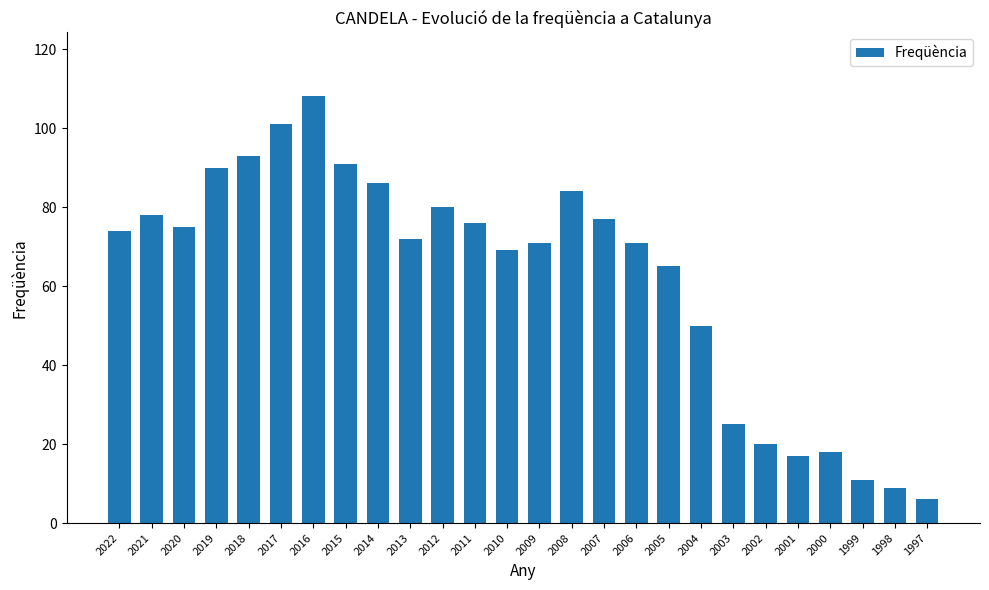

Reading right to left, transcribe all the data shown in this chart.

6	9	11	18	17	20	25	50	65	71	77	84	71	69	76	80	72	86	91	108	101	93	90	75	78	74